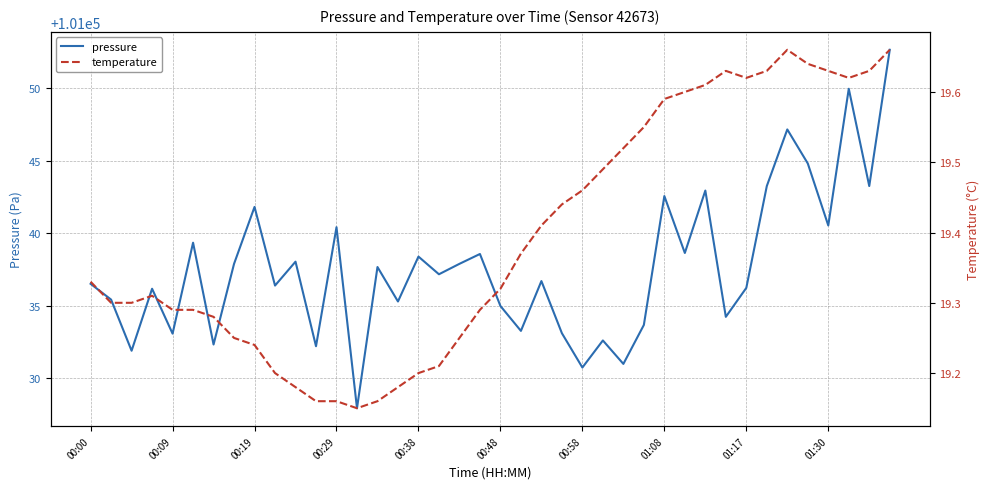

What is the highest value of the temperature series?

19.7